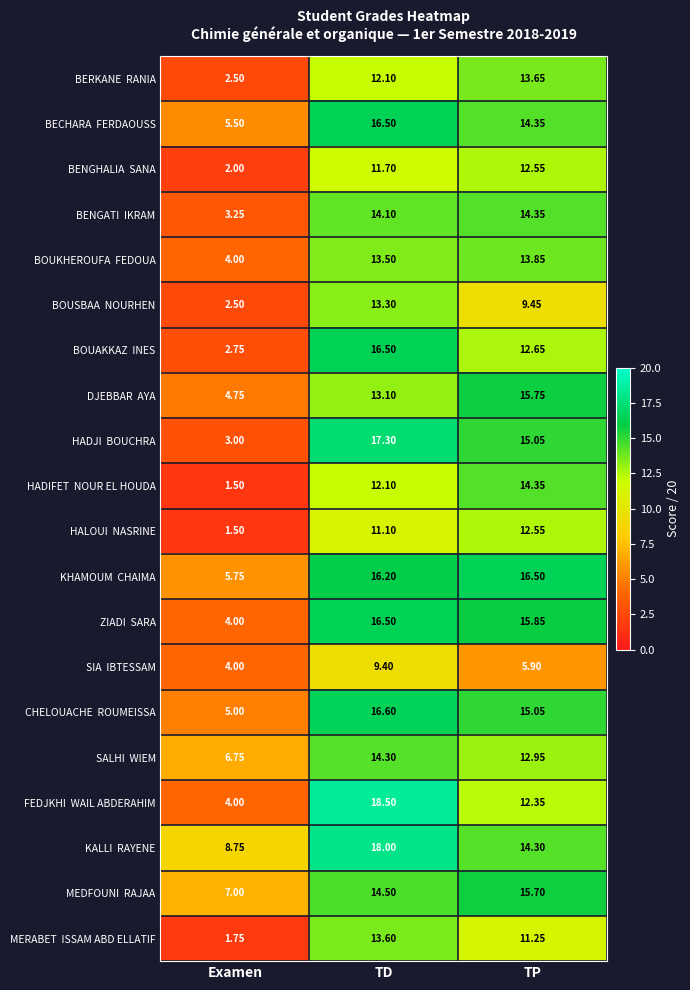

At which category is the sum across all series the highest?

TD